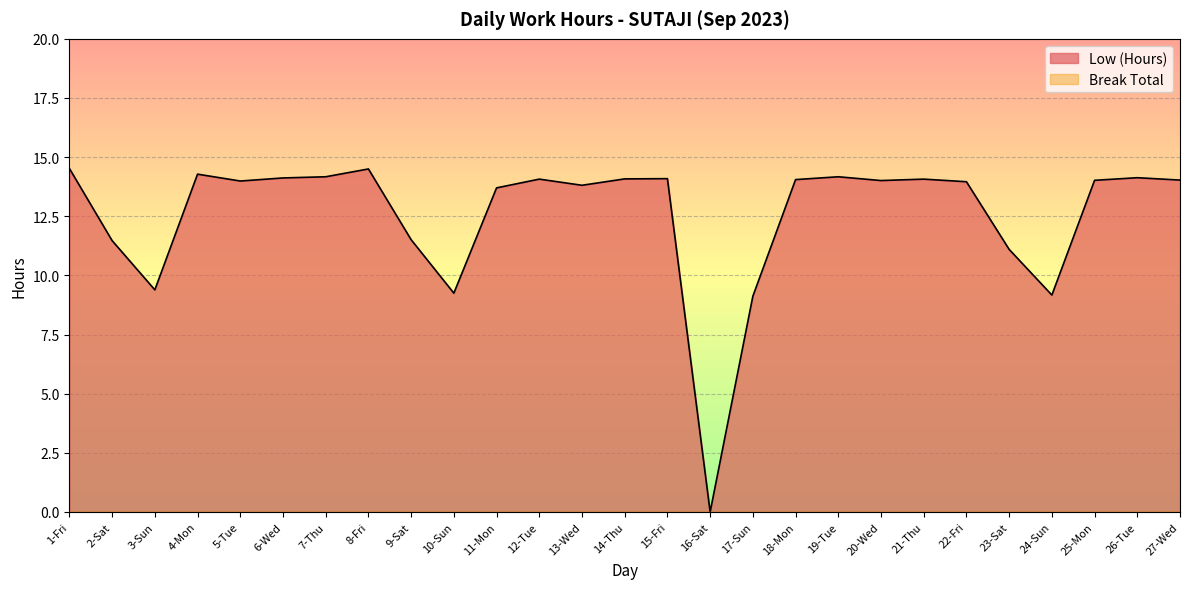

What is the difference between the second highest and second lowest values?

5.4